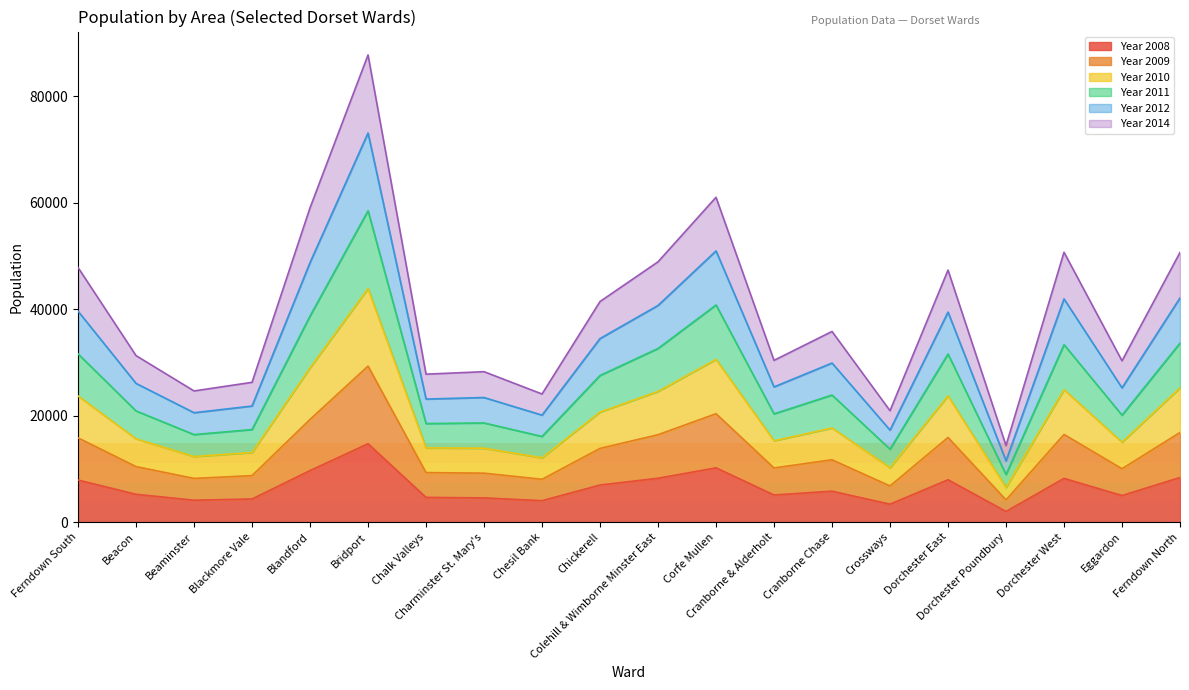

The value of Year 2011 at Ferndown North is 87294. True or false?

False